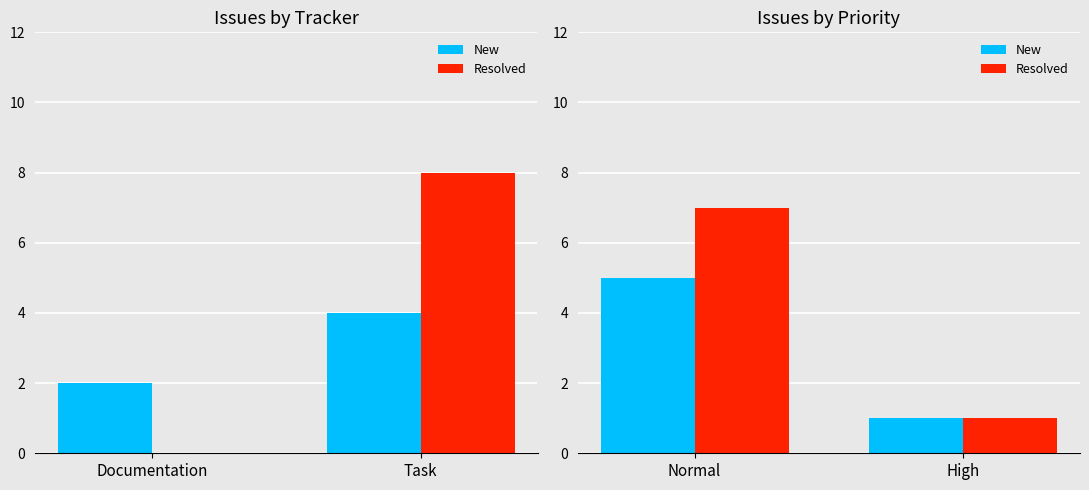

How many data points in Resolved are less than 7?

1